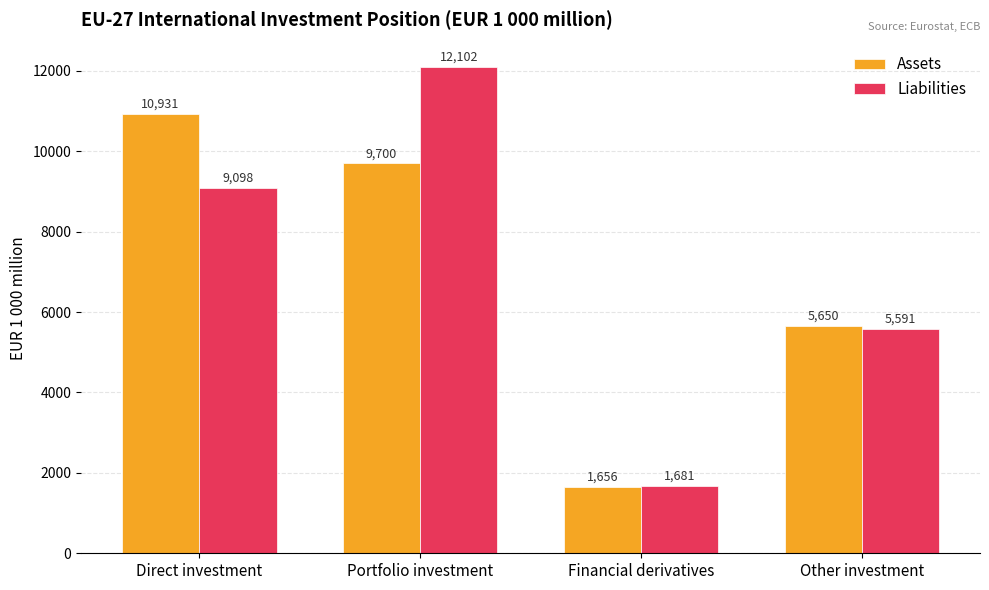

What is the smallest value displayed?

1655.6